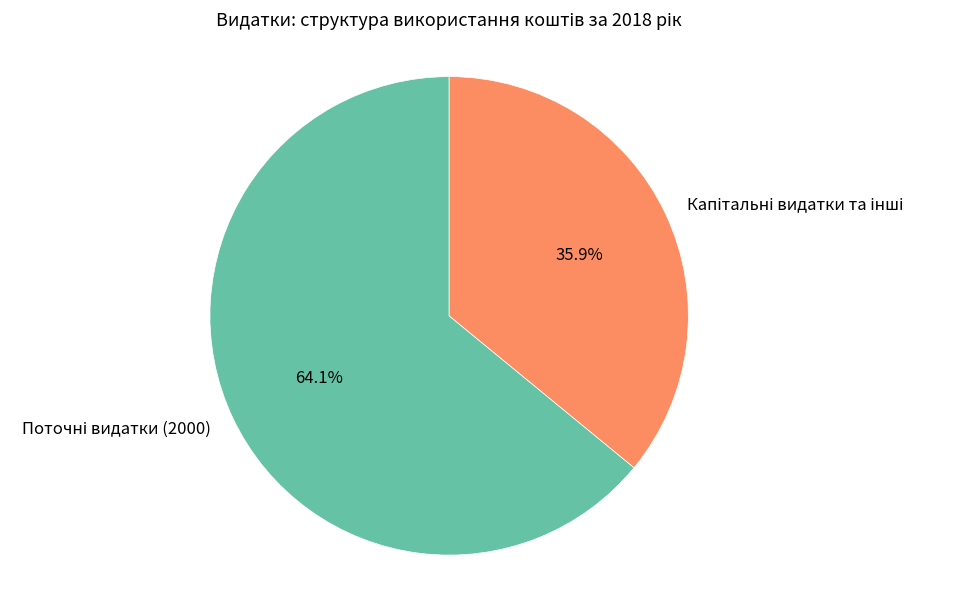

How many segments does this pie chart have?

2